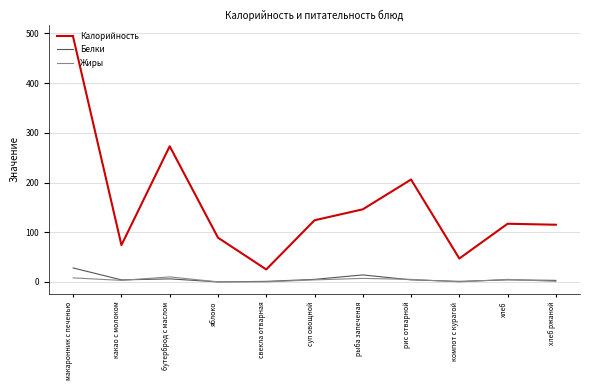

Which category has the lowest value in the Калорийность series?

свекла отварная